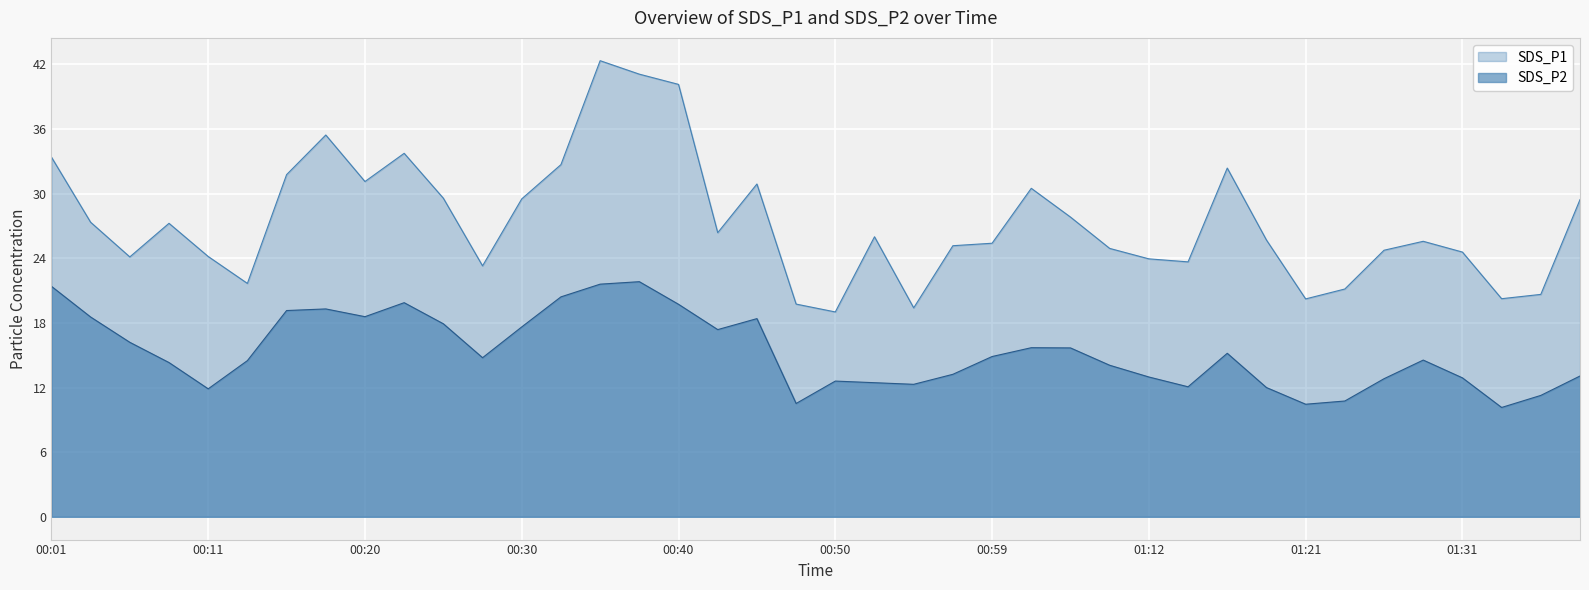

Reading left to right, extract all data points from this chart.

SDS_P1: 00:01=33.4	00:03=27.4	00:06=24.1	00:08=27.2	00:11=24.2	00:13=21.7	00:15=31.8	00:18=35.5	00:20=31.1	00:23=33.8	00:25=29.6	00:28=23.3	00:30=29.5	00:33=32.7	00:35=42.4	00:37=41.1	00:40=40.1	00:42=26.4	00:45=30.9	00:47=19.8	00:50=19.0	00:52=26.0	00:54=19.4	00:57=25.2	00:59=25.4	01:02=30.5	01:07=27.8	01:09=24.9	01:12=23.9	01:14=23.7	01:17=32.4	01:19=25.7	01:21=20.2	01:24=21.1	01:26=24.8	01:29=25.6	01:31=24.6	01:33=20.2	01:36=20.6	01:38=29.4
SDS_P2: 00:01=21.4	00:03=18.6	00:06=16.2	00:08=14.3	00:11=11.9	00:13=14.5	00:15=19.1	00:18=19.3	00:20=18.6	00:23=19.9	00:25=17.9	00:28=14.8	00:30=17.6	00:33=20.4	00:35=21.6	00:37=21.8	00:40=19.7	00:42=17.4	00:45=18.4	00:47=10.5	00:50=12.6	00:52=12.4	00:54=12.3	00:57=13.2	00:59=14.9	01:02=15.7	01:07=15.7	01:09=14.1	01:12=13.0	01:14=12.1	01:17=15.2	01:19=12.0	01:21=10.4	01:24=10.8	01:26=12.8	01:29=14.6	01:31=12.9	01:33=10.2	01:36=11.3	01:38=13.1